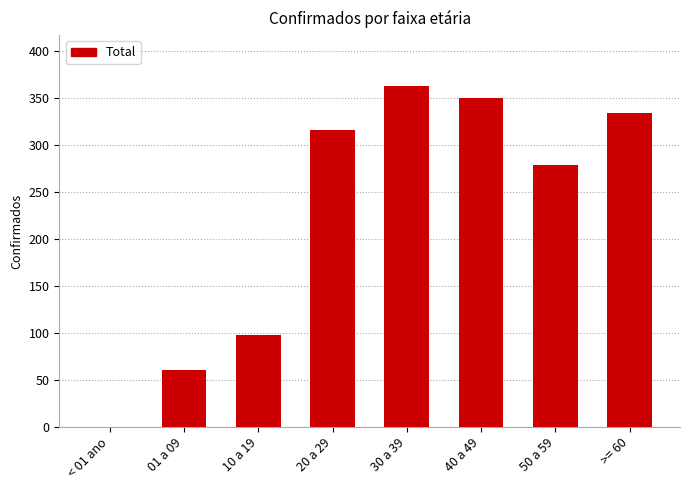

Which label corresponds to the largest value in the chart?

30 a 39